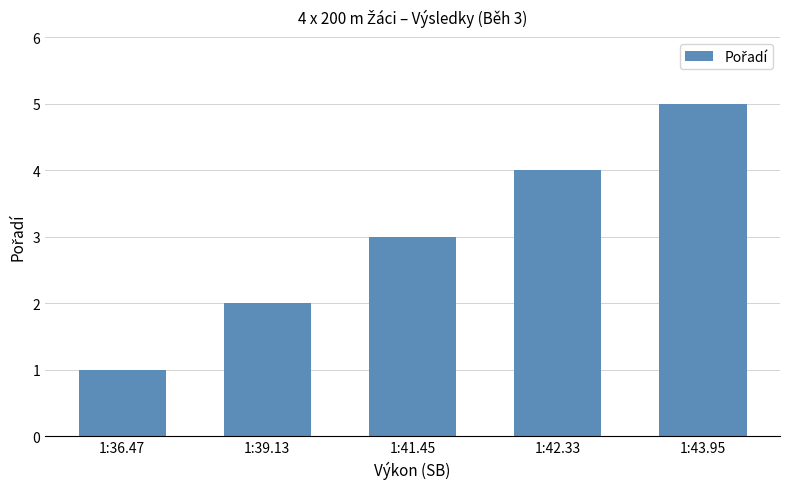

Approximately how many times larger is the value at 1:42.33 compared to 1:36.47?

4.0